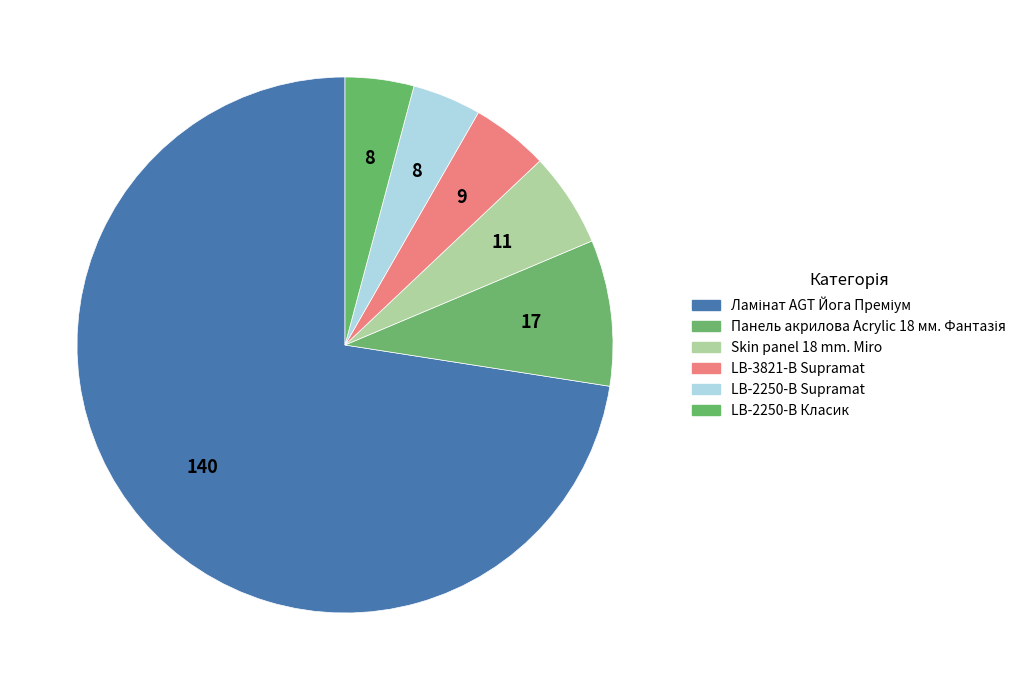

What percentage do LB-3821-В Supramat and Ламінат AGT Йога Преміум together represent?

77.2%